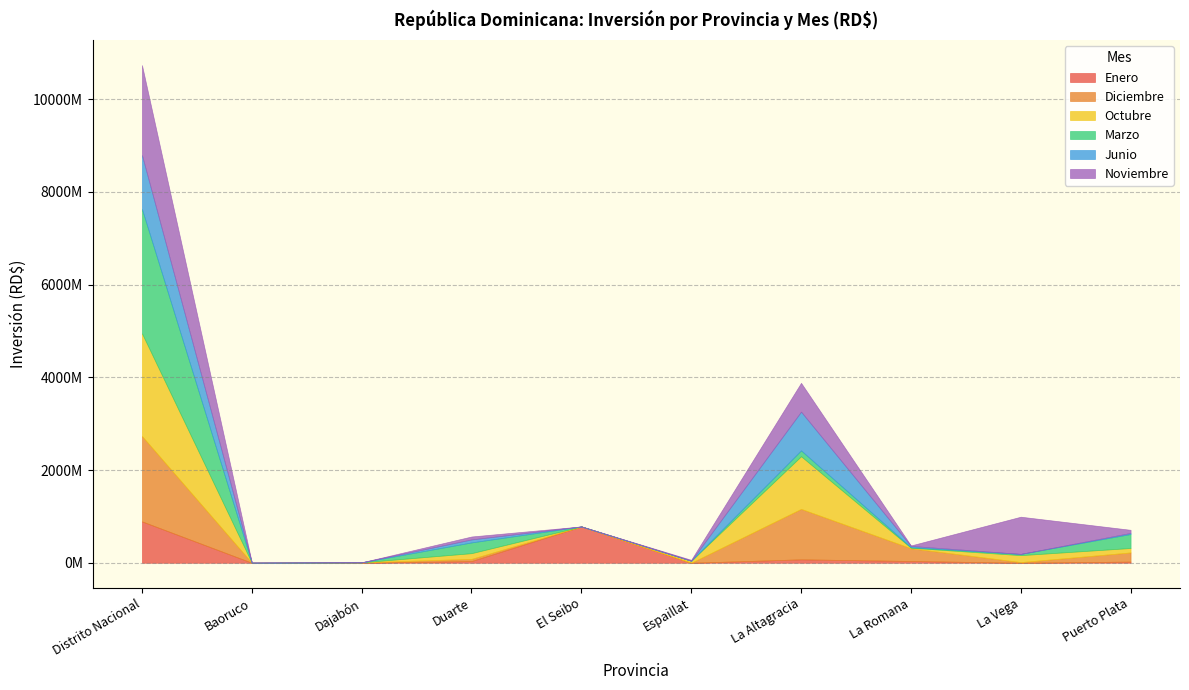

True or false: Marzo has a value of 2681812565.2 at Distrito Nacional.

True